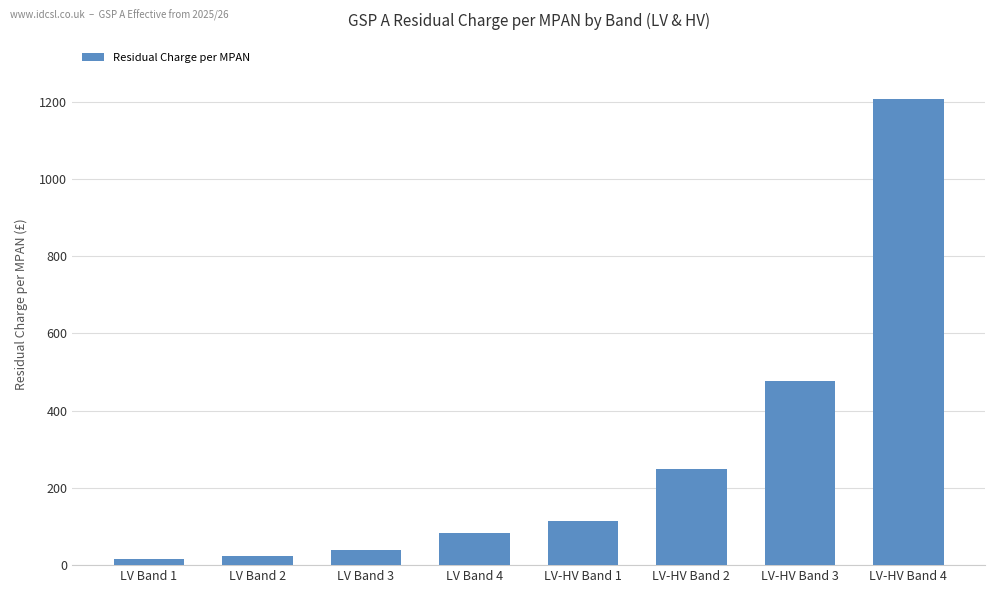

What is the minimum value shown in the chart?

15.5